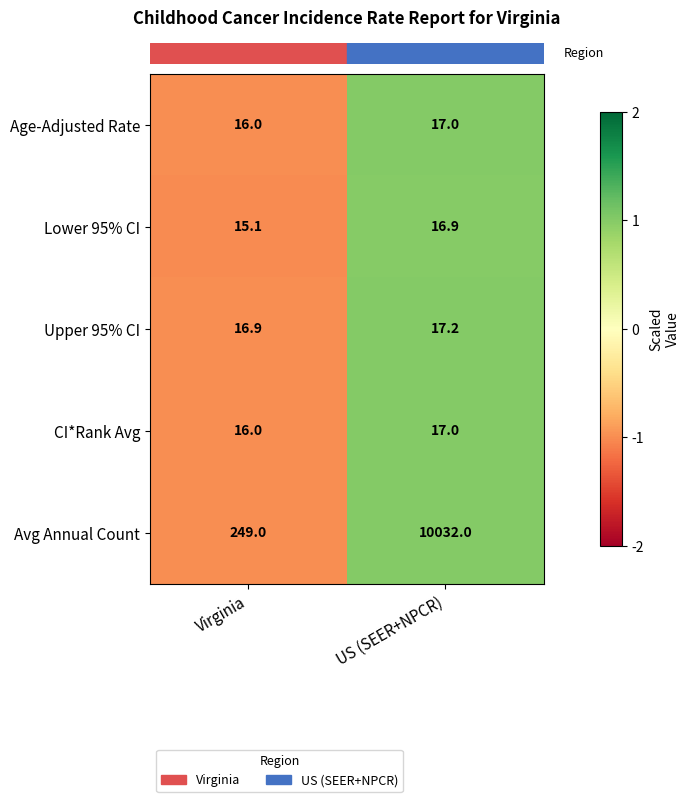

What is the highest value of the Age-Adjusted Rate series?

17.0